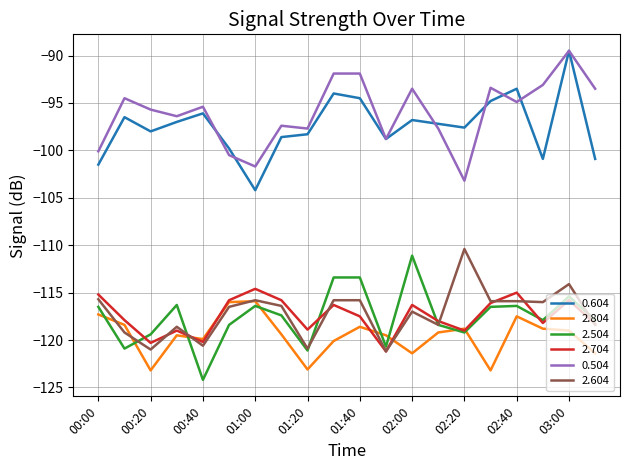

What is the highest value of the 2.704 series?

-114.6